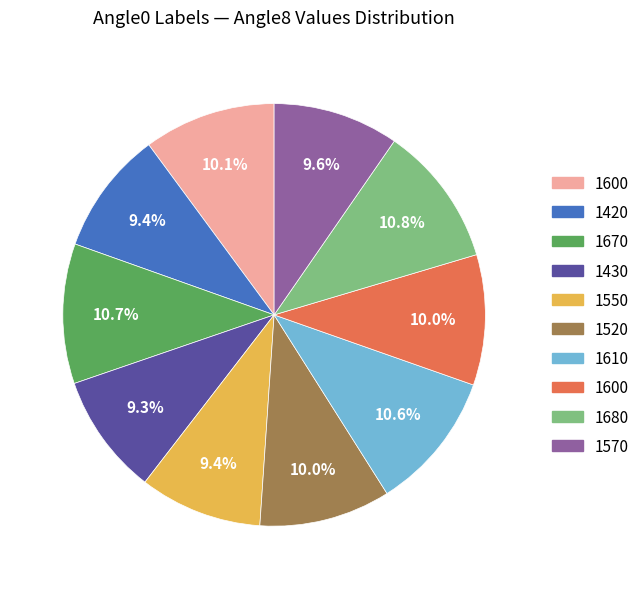

Is there any slice that represents more than half of the pie?

No